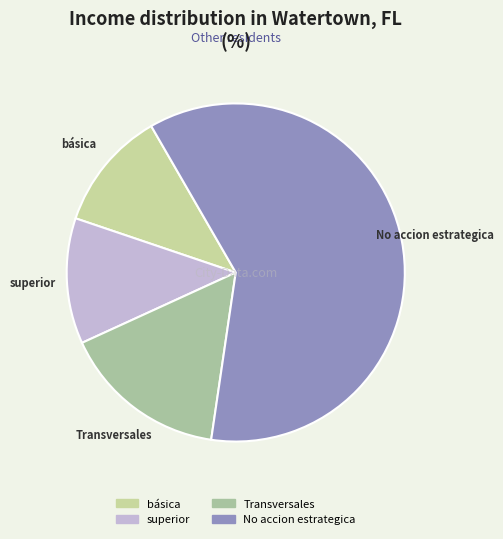

What is the smallest slice in the pie chart?

básica